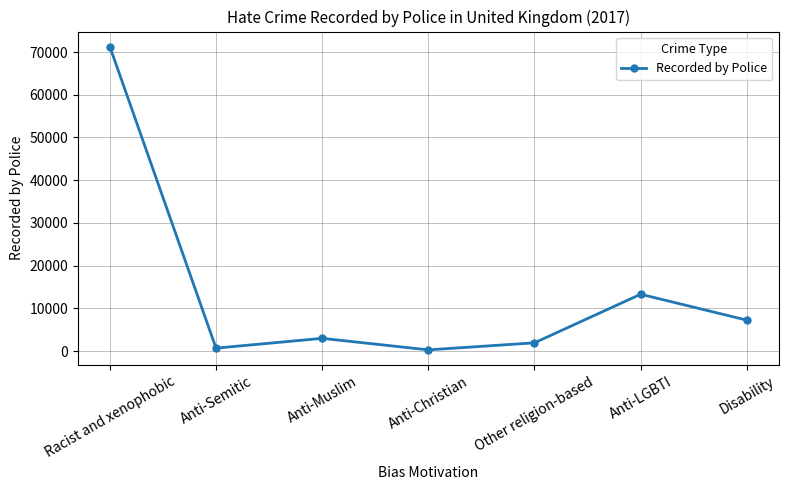

Where is the data nearest to the value 35757?

Anti-LGBTI